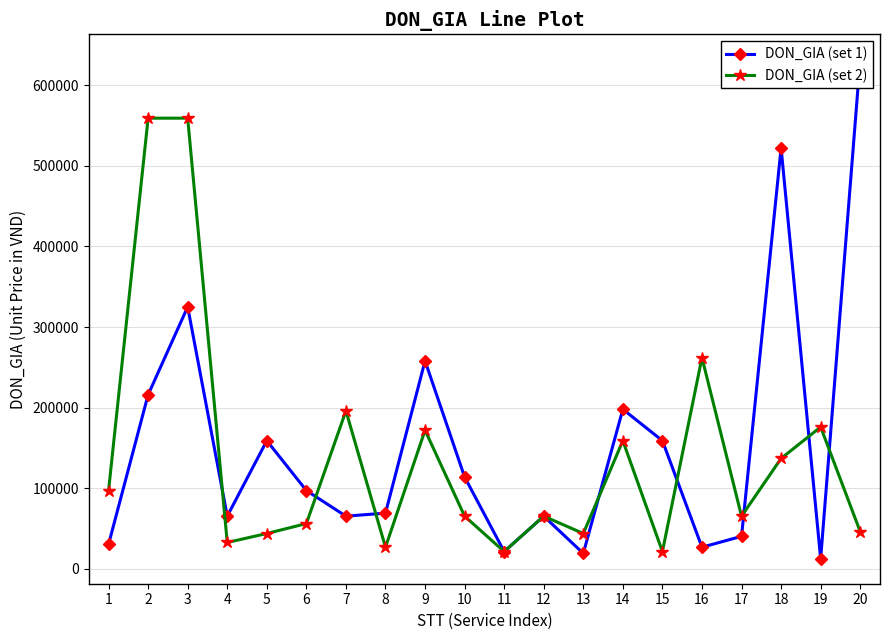

List the labels in order of DON_GIA (set 2) value, largest first.

2, 3, 16, 7, 19, 9, 14, 18, 1, 10, 12, 17, 6, 20, 5, 13, 4, 8, 11, 15